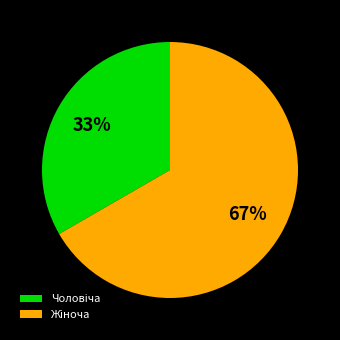

To the nearest percent, what is the average slice percentage?

50%